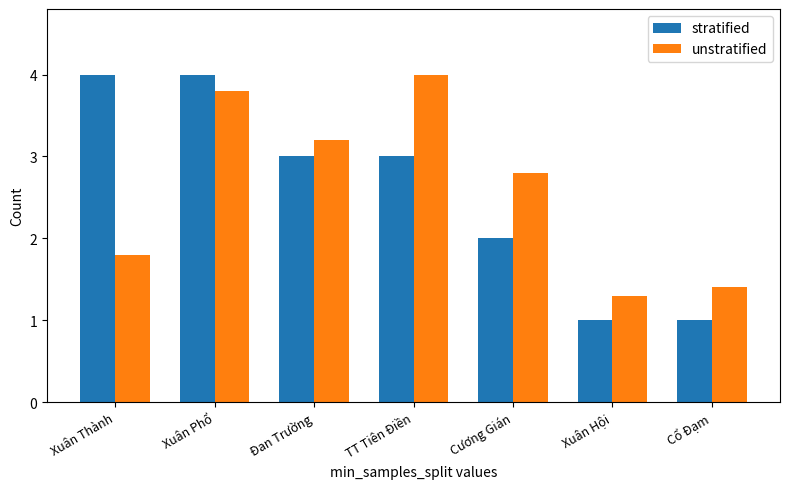

Is it true that unstratified equals 1.2 at Xuân Thành?

False